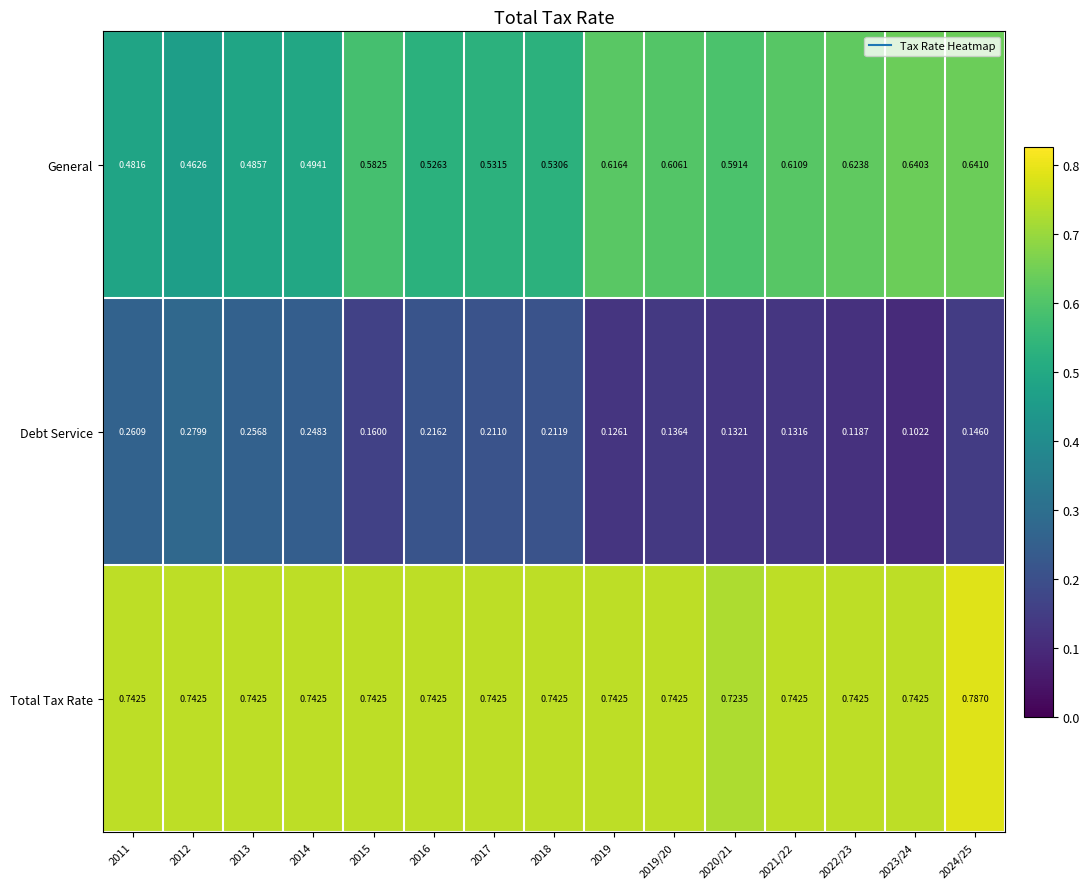

Which series has the widest spread of values?

General